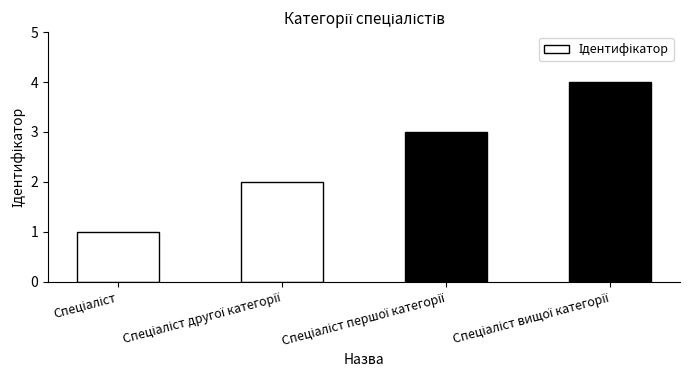

What is the sum of all values?

10